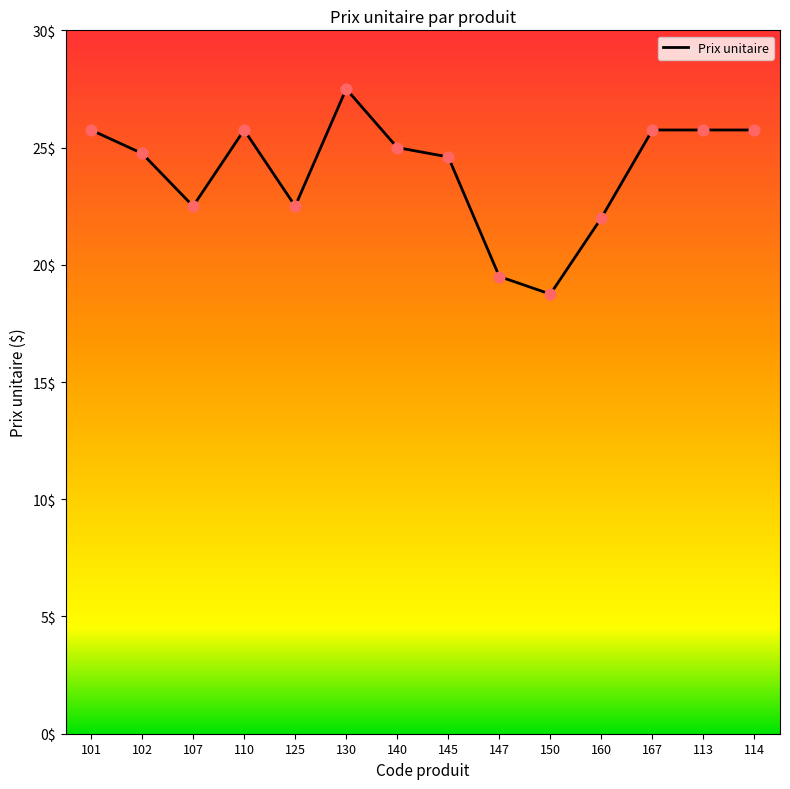

What is the change in value from 150 to 113?

+7.0